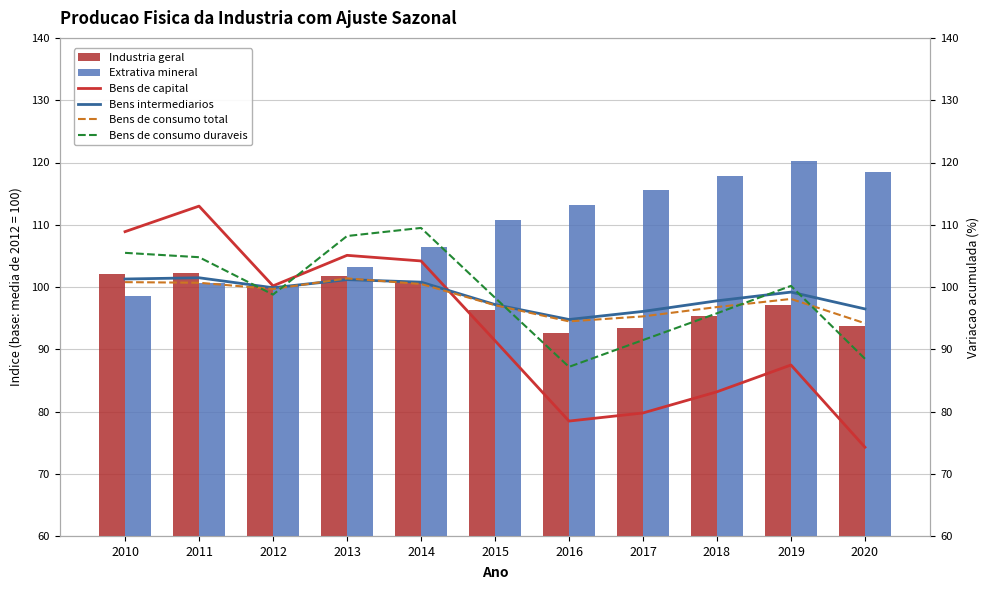

Which category has the lowest value across all series?

2020